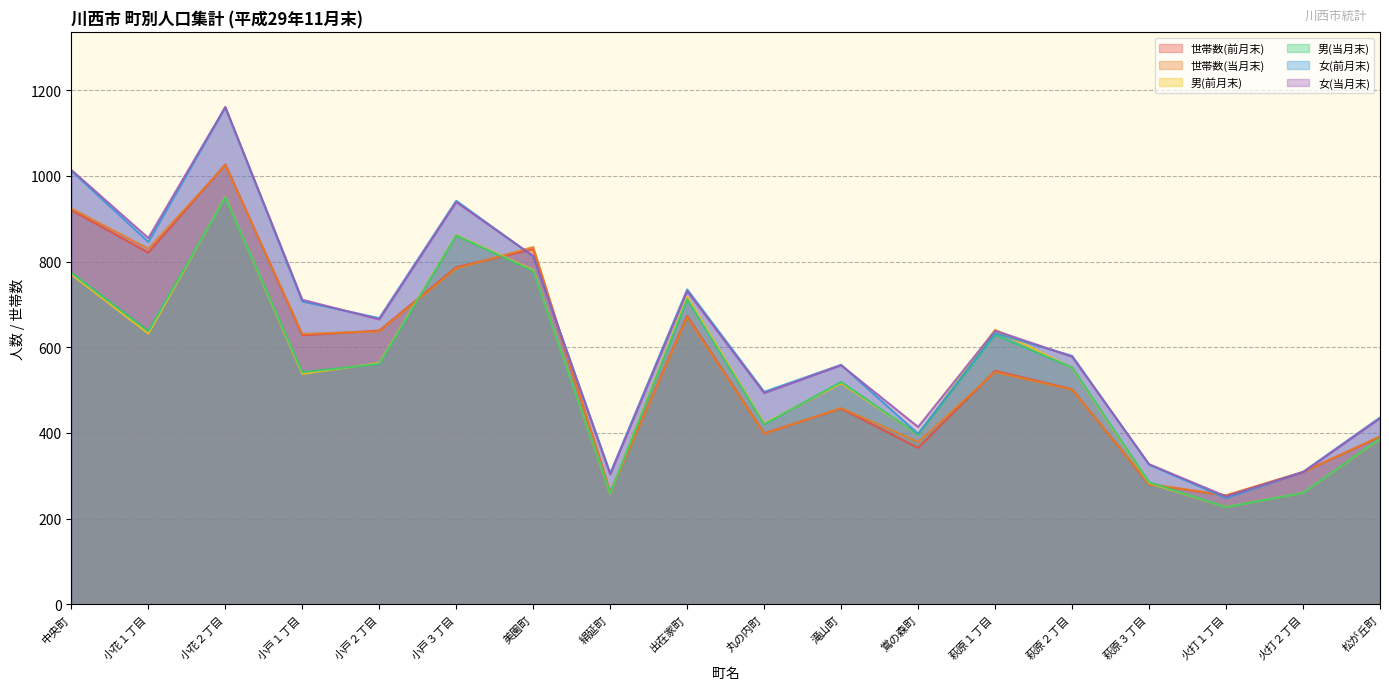

In 女(前月末), how many points are lower than both neighbors (excluding endpoints)?

6